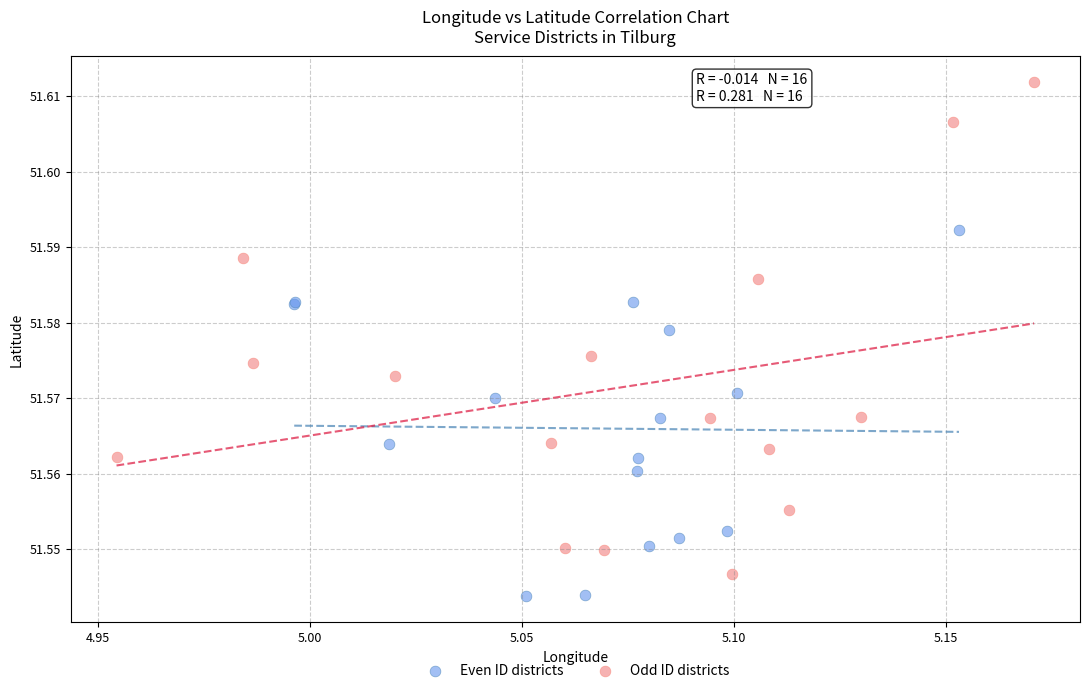

What are all the series names shown in the legend?

Even ID districts, Odd ID districts